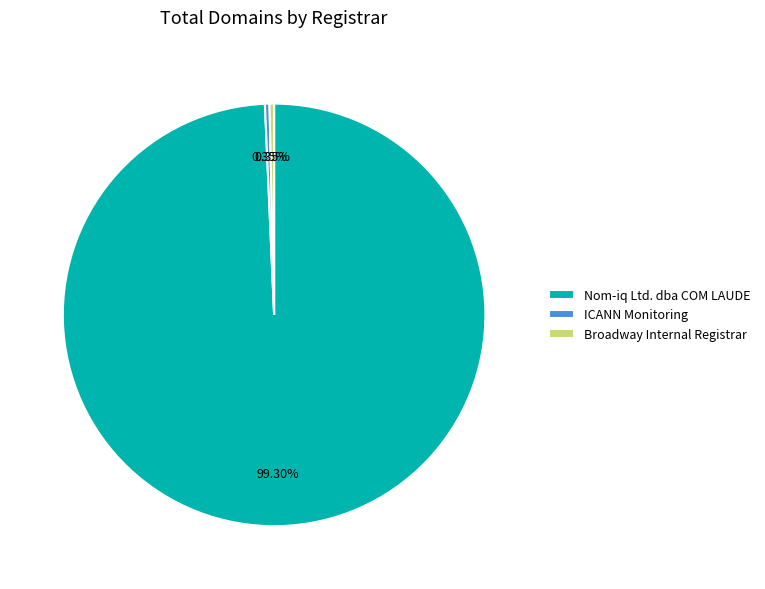

To the nearest percent, what is the difference between the Broadway Internal Registrar and Nom-iq Ltd. dba COM LAUDE slice percentages?

99%